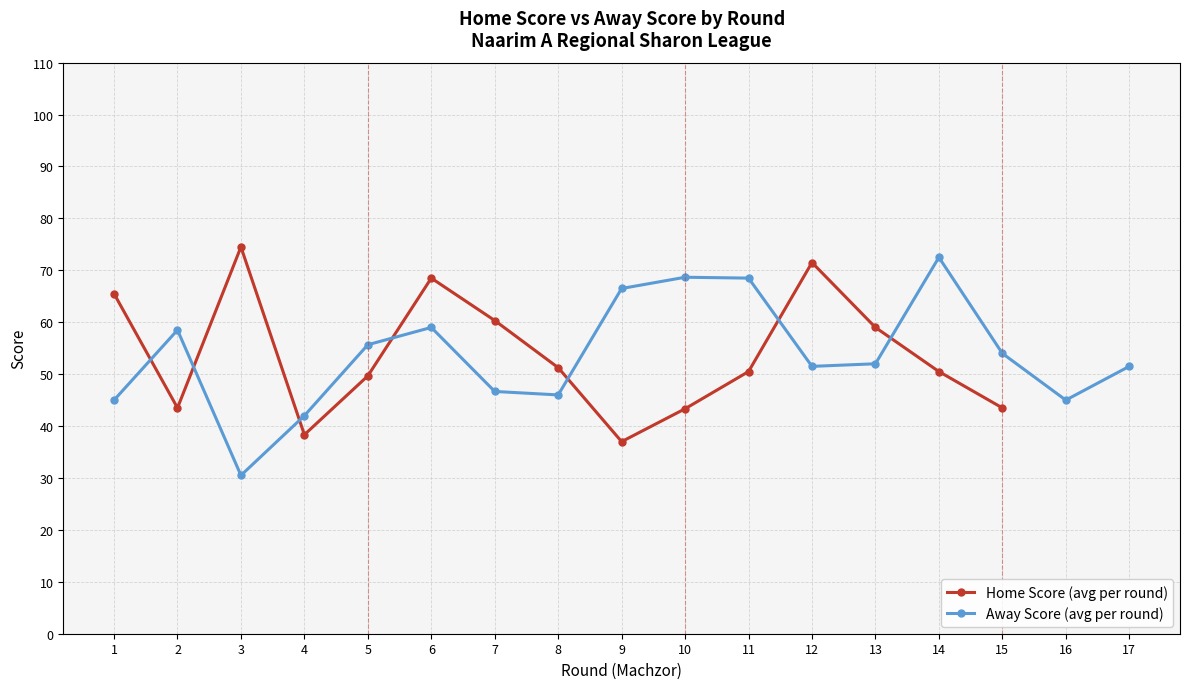

How many lines are shown in the chart?

2